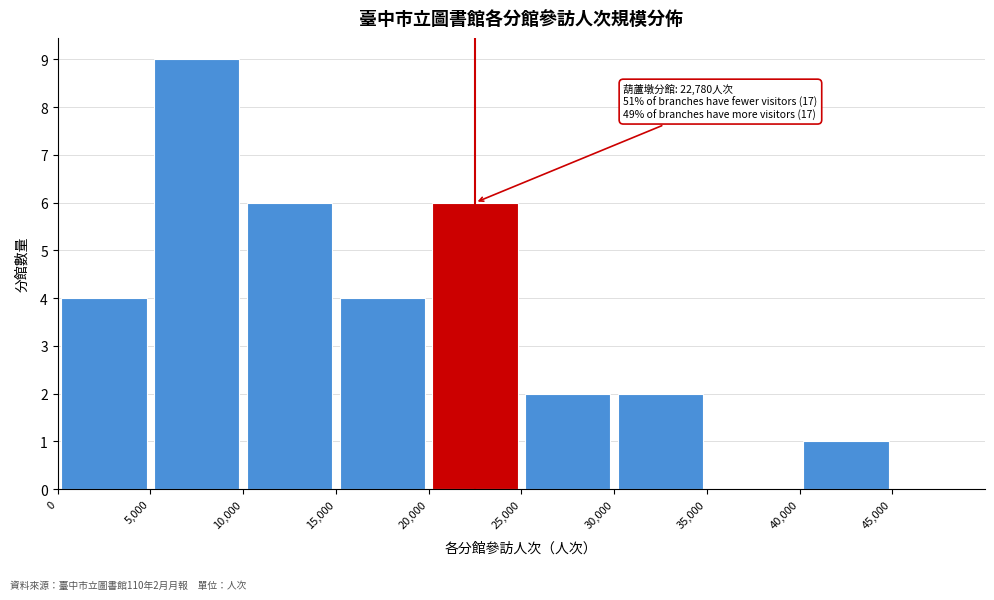

Which range on the x-axis has the tallest bar?

5000 to 10000